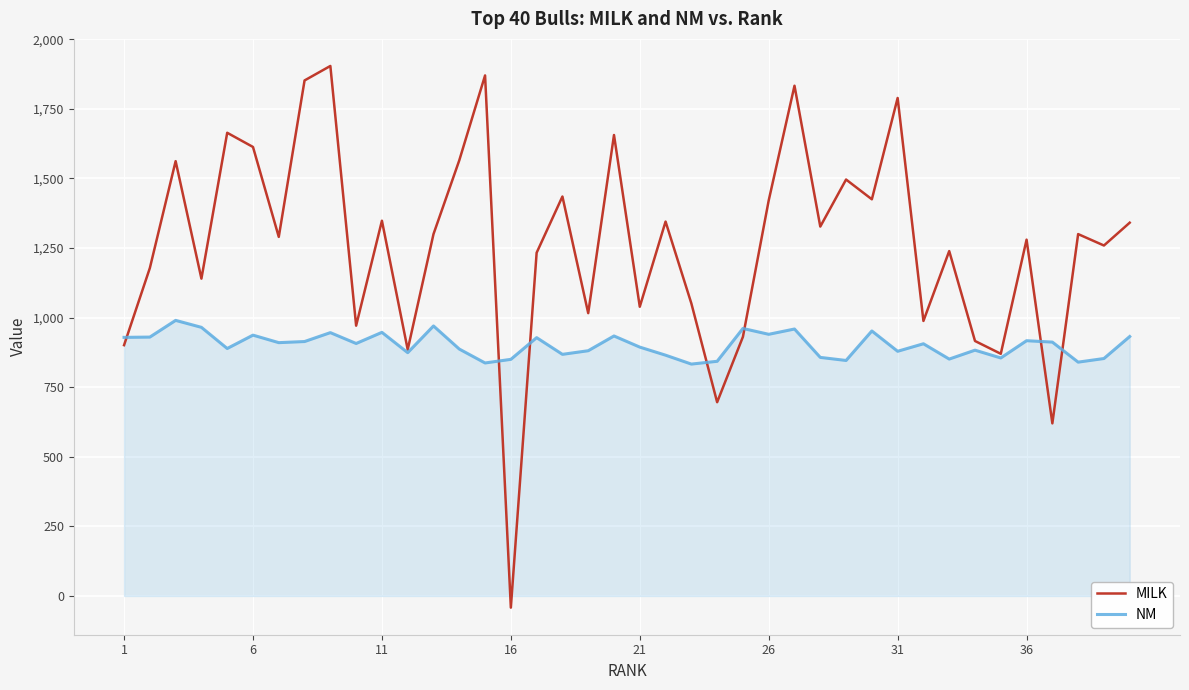

Which series has the largest range (max minus min)?

MILK